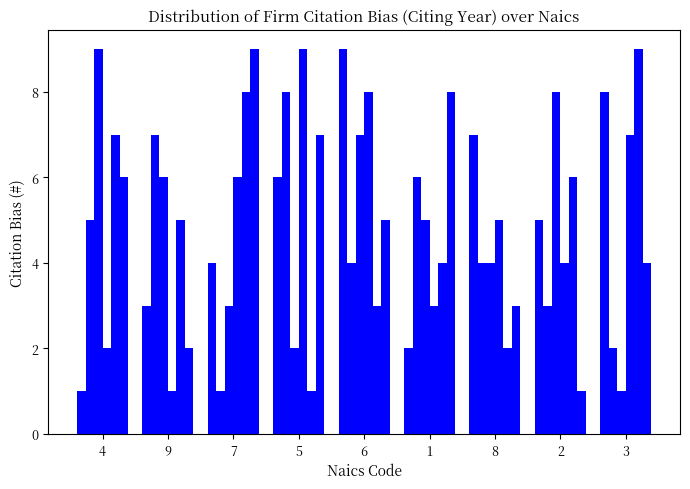

What position from the left is 6?

5